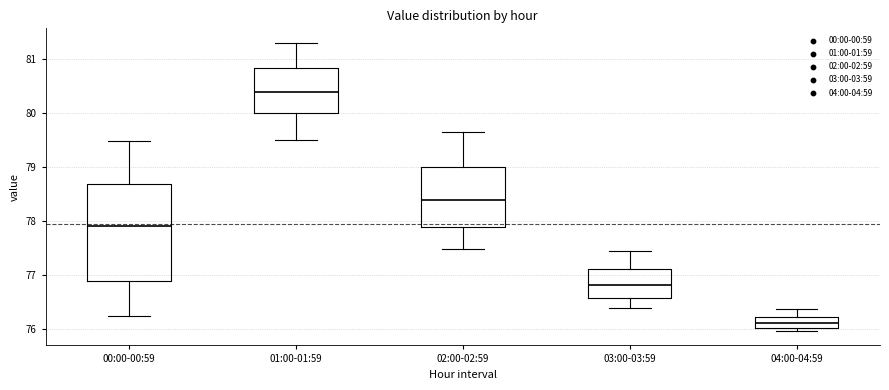

Where is the upper edge of the box for 00:00-00:59 on the y-axis? The values are not printed on the chart, so give them approximately, as read against the axis.

78.7